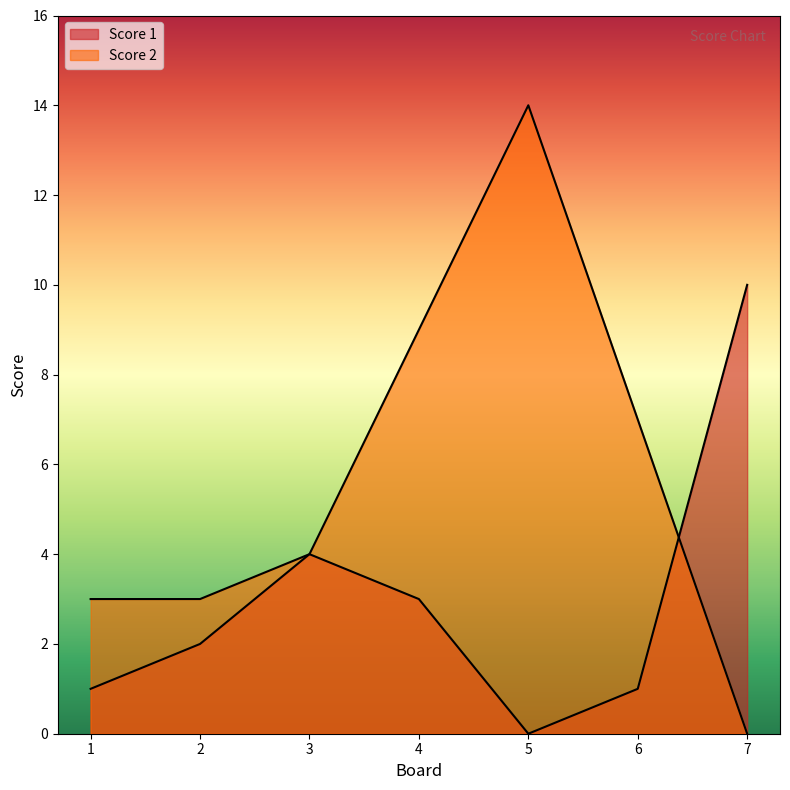

Which series ends up on top after the final intersection of Score 1 and Score 2?

Score 1